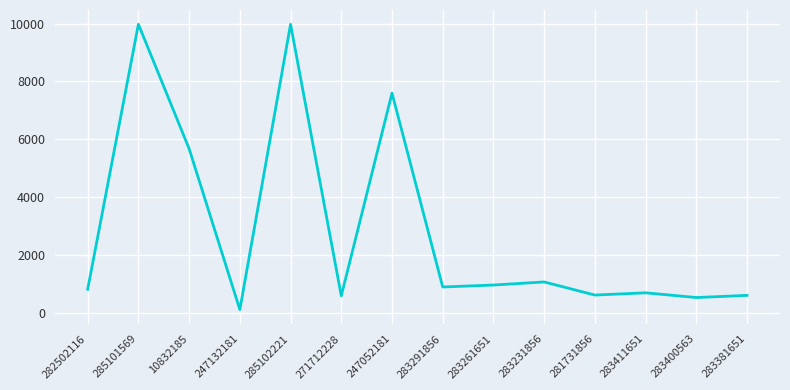

Which has a higher value, 283261651 or 283381651?

283261651